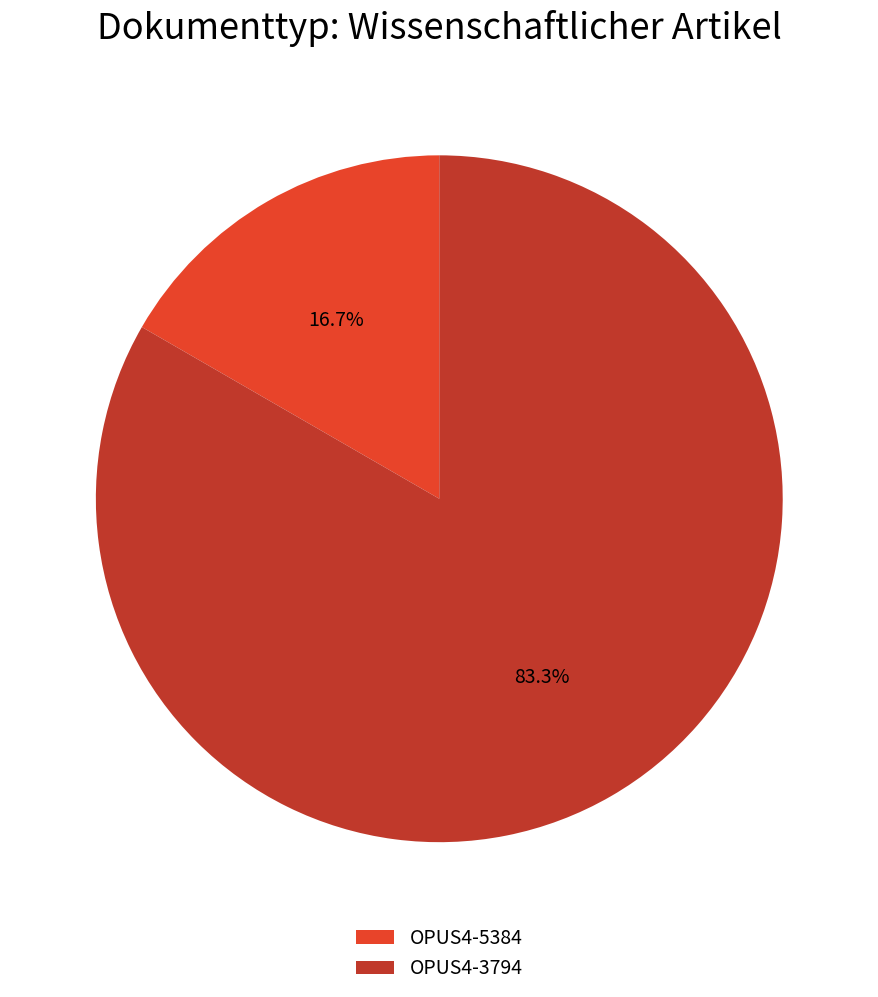

To the nearest percent, what is the average slice percentage?

50%